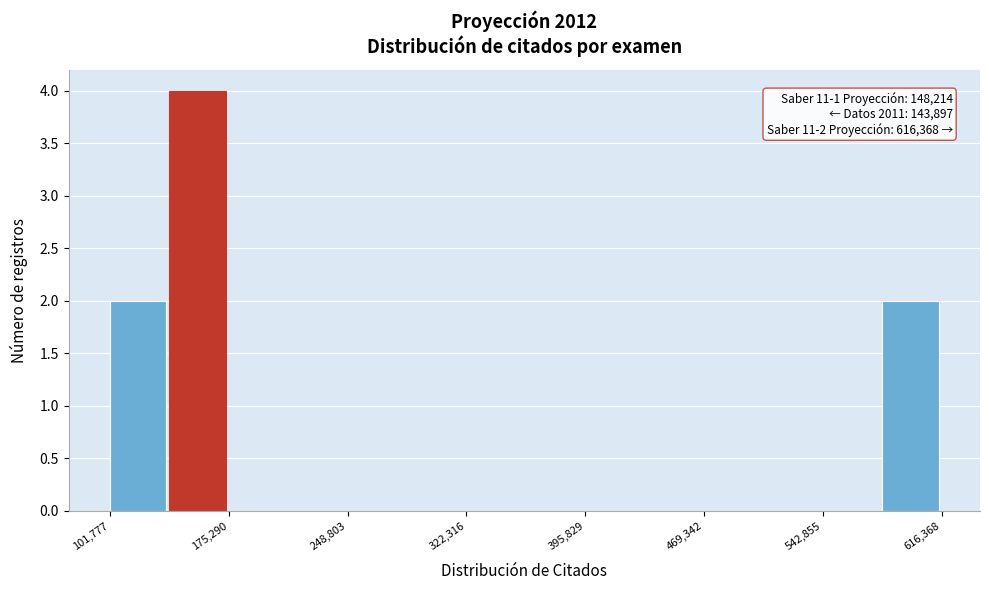

Read against the x-axis, roughly where is the centre of the tallest bar?

160000